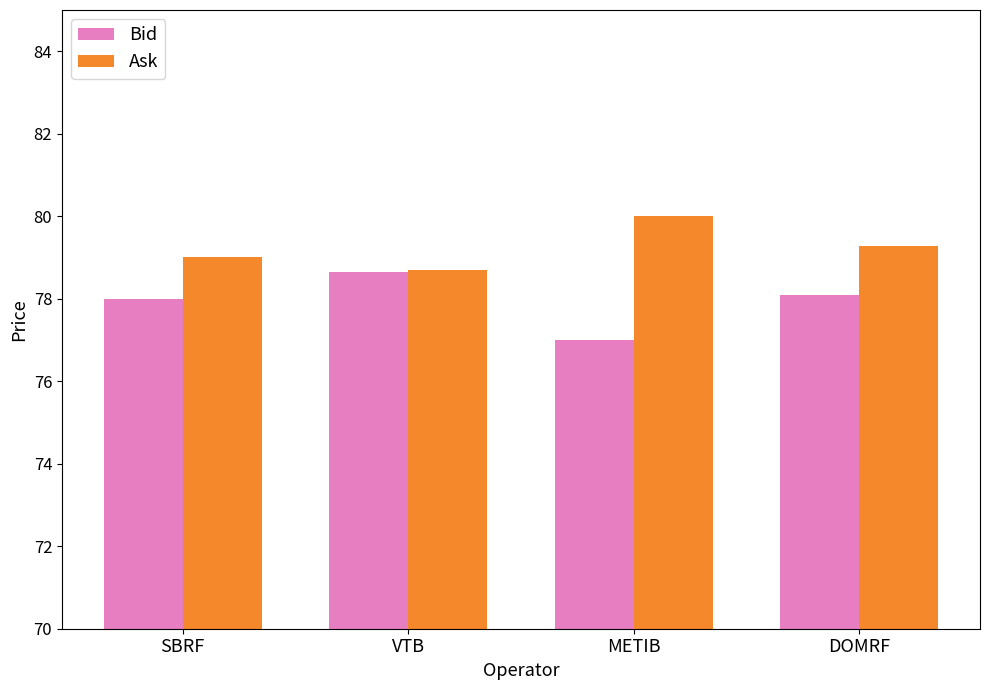

List the series in order of their peak value, highest first.

Ask, Bid